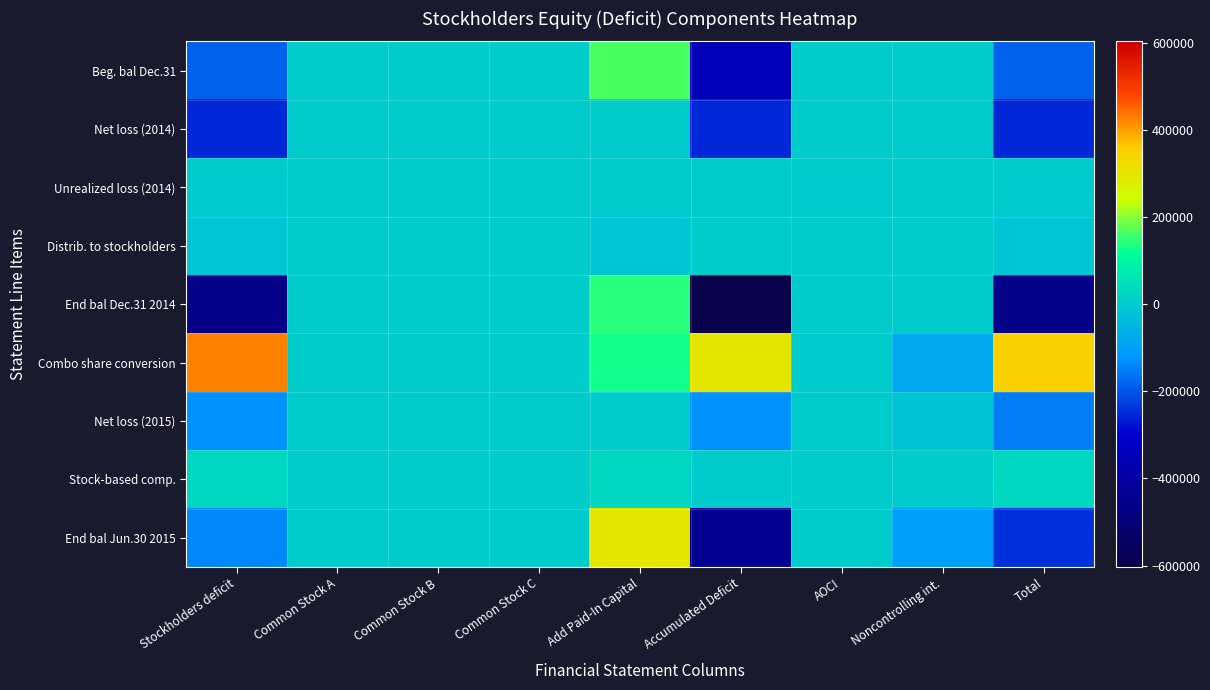

Reading left to right, transcribe all the data shown in this chart.

Beg. bal Dec.31: Stockholders deficit=-186699	Common Stock A=50	Common Stock B=0	Common Stock C=0	Add Paid-In Capital=161452	Accumulated Deficit=-349269	AOCI=1068	Noncontrolling int.=2818	Total=-183881
Net loss (2014): Stockholders deficit=-253985	Common Stock A=0	Common Stock B=0	Common Stock C=0	Add Paid-In Capital=0	Accumulated Deficit=-253985	AOCI=0	Noncontrolling int.=2456	Total=-251529
Unrealized loss (2014): Stockholders deficit=-553	Common Stock A=0	Common Stock B=0	Common Stock C=0	Add Paid-In Capital=0	Accumulated Deficit=0	AOCI=-553	Noncontrolling int.=0	Total=-553
Distrib. to stockholders: Stockholders deficit=-17960	Common Stock A=0	Common Stock B=0	Common Stock C=0	Add Paid-In Capital=-17960	Accumulated Deficit=0	AOCI=0	Noncontrolling int.=0	Total=-17960
End bal Dec.31 2014: Stockholders deficit=-459197	Common Stock A=50	Common Stock B=0	Common Stock C=0	Add Paid-In Capital=143492	Accumulated Deficit=-603254	AOCI=515	Noncontrolling int.=1707	Total=-457490
Combo share conversion: Stockholders deficit=428326	Common Stock A=24	Common Stock B=16	Common Stock C=64	Add Paid-In Capital=130530	Accumulated Deficit=297846	AOCI=-154	Noncontrolling int.=-80186	Total=348140
Net loss (2015): Stockholders deficit=-131752	Common Stock A=0	Common Stock B=0	Common Stock C=0	Add Paid-In Capital=0	Accumulated Deficit=-131752	AOCI=0	Noncontrolling int.=-21434	Total=-153186
Stock-based comp.: Stockholders deficit=24877	Common Stock A=0	Common Stock B=0	Common Stock C=0	Add Paid-In Capital=24877	Accumulated Deficit=0	AOCI=0	Noncontrolling int.=0	Total=24877
End bal Jun.30 2015: Stockholders deficit=-137789	Common Stock A=74	Common Stock B=16	Common Stock C=64	Add Paid-In Capital=298899	Accumulated Deficit=-437160	AOCI=318	Noncontrolling int.=-106753	Total=-244542